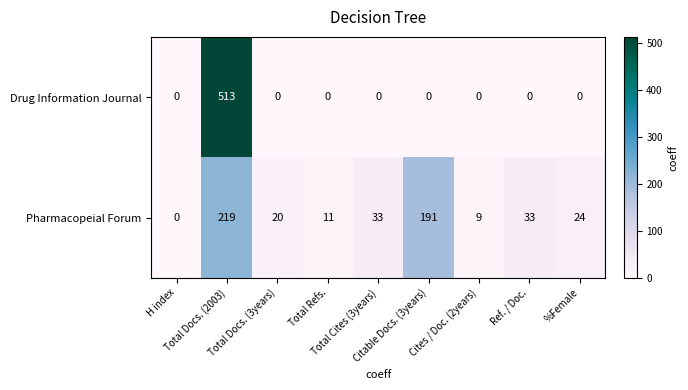

What is the average value of the Pharmacopeial Forum series?

60